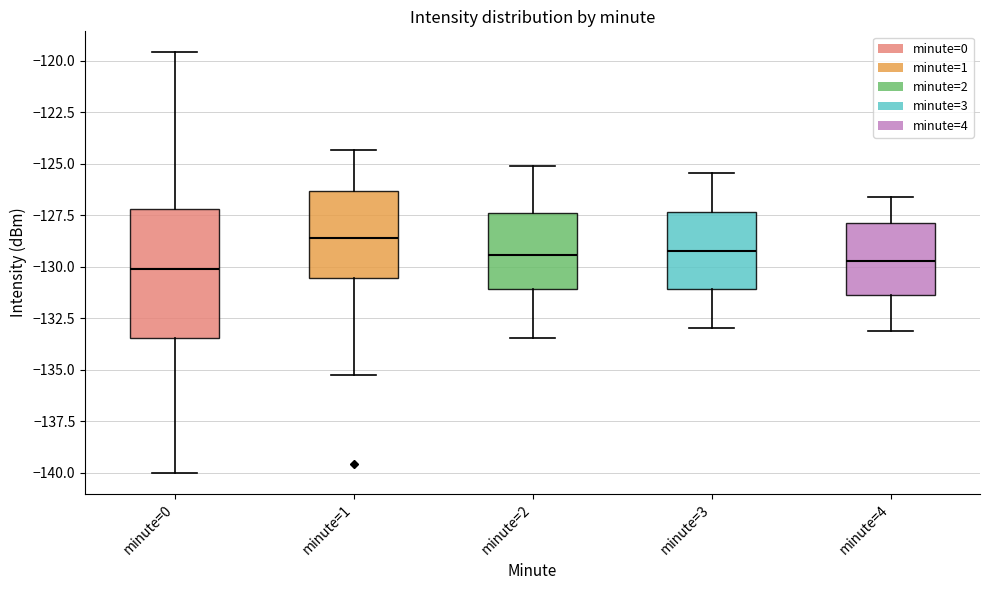

Where does the lower whisker of the box for minute=1 end on the y-axis? The values are not printed on the chart, so give them approximately, as read against the axis.

-135.5